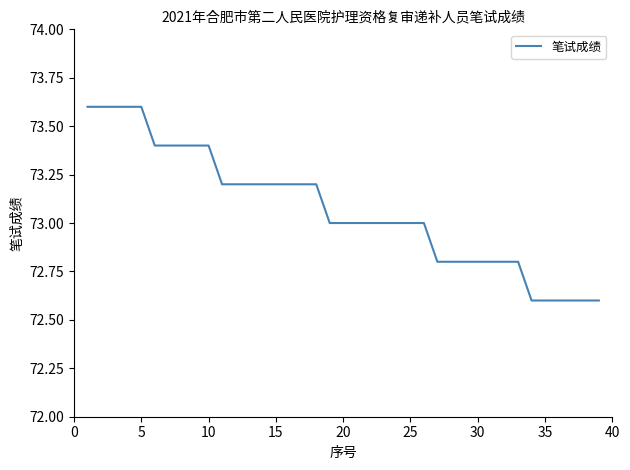

What is the greatest value displayed?

73.6